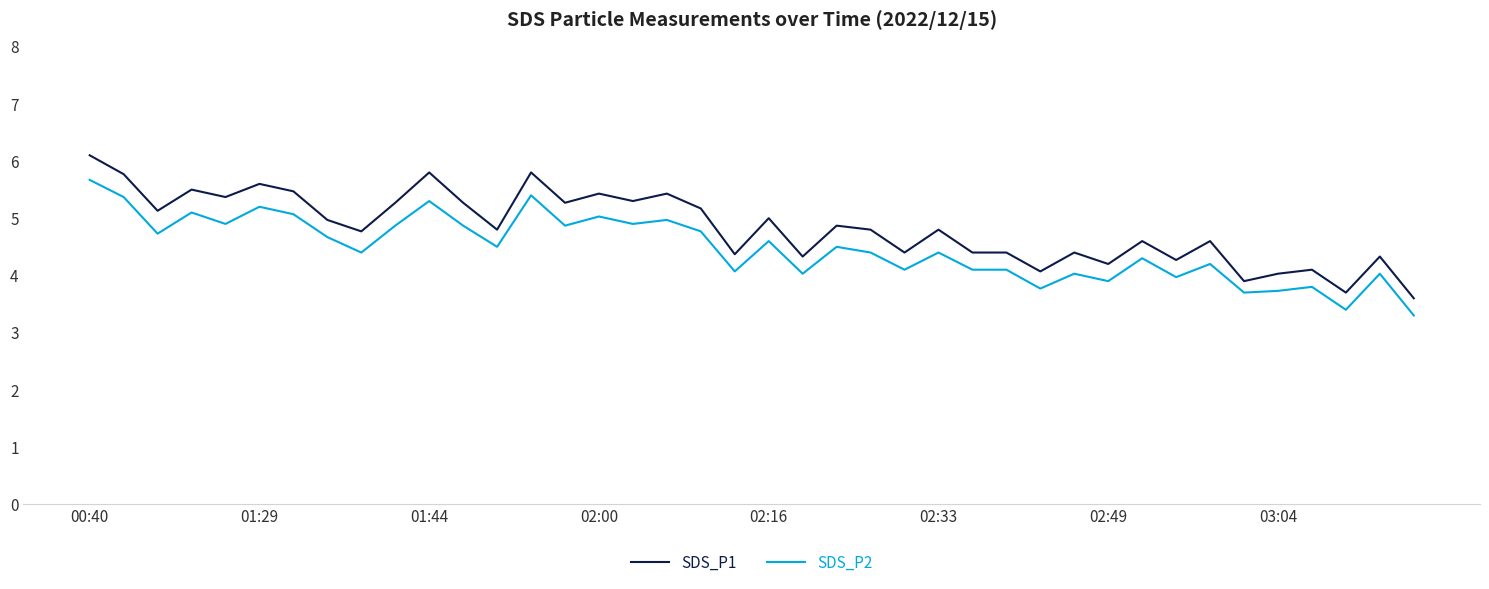

Which series has the largest total across all categories?

SDS_P1